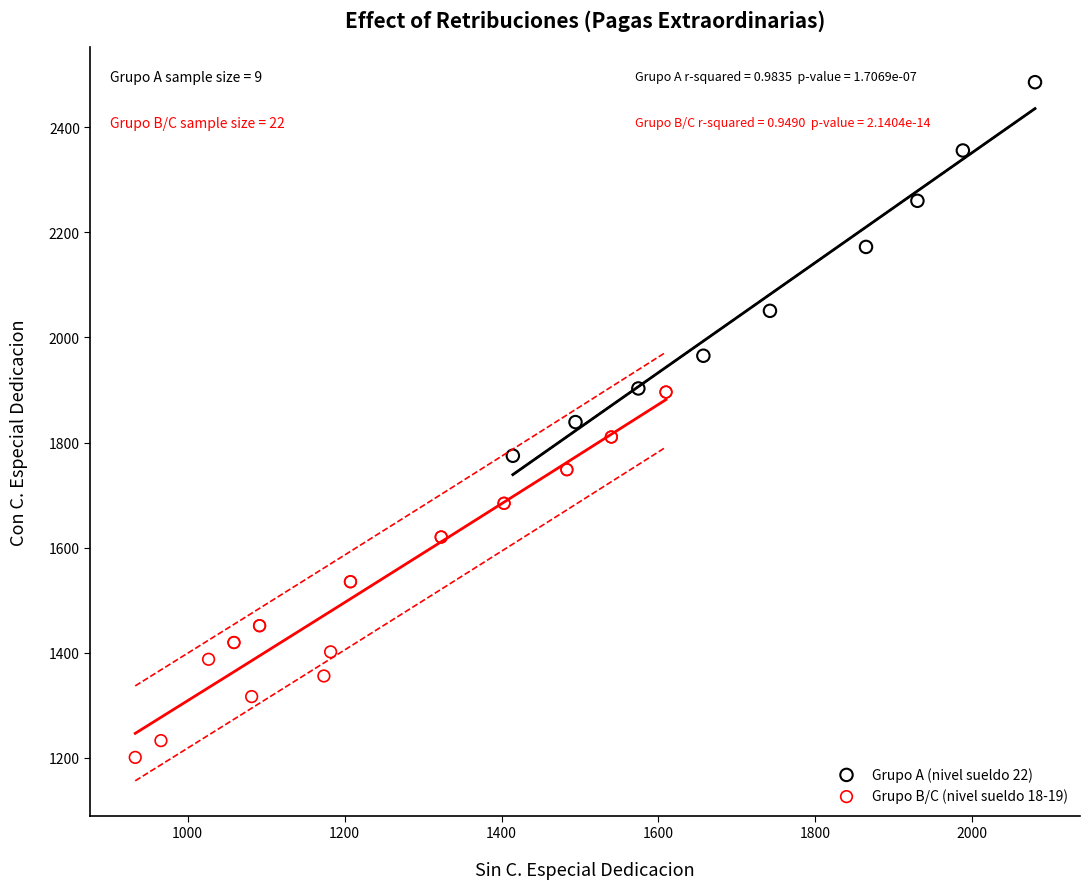

What are all the series names shown in the legend?

Grupo A (nivel sueldo 22), Grupo B/C (nivel sueldo 18-19)